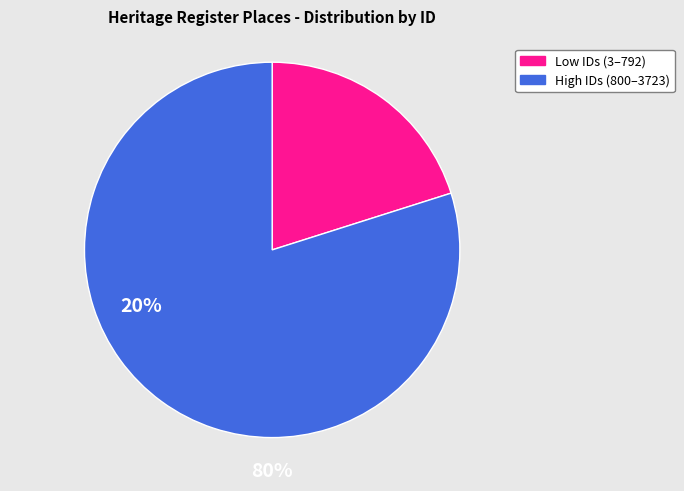

Between Low IDs (3–792) and High IDs (800–3723), which is larger?

High IDs (800–3723)